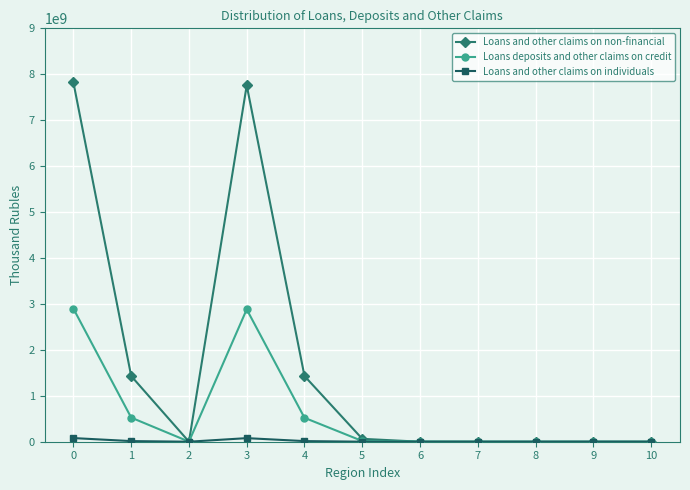

Where is the first local maximum for Loans and other claims on non-financial?

3